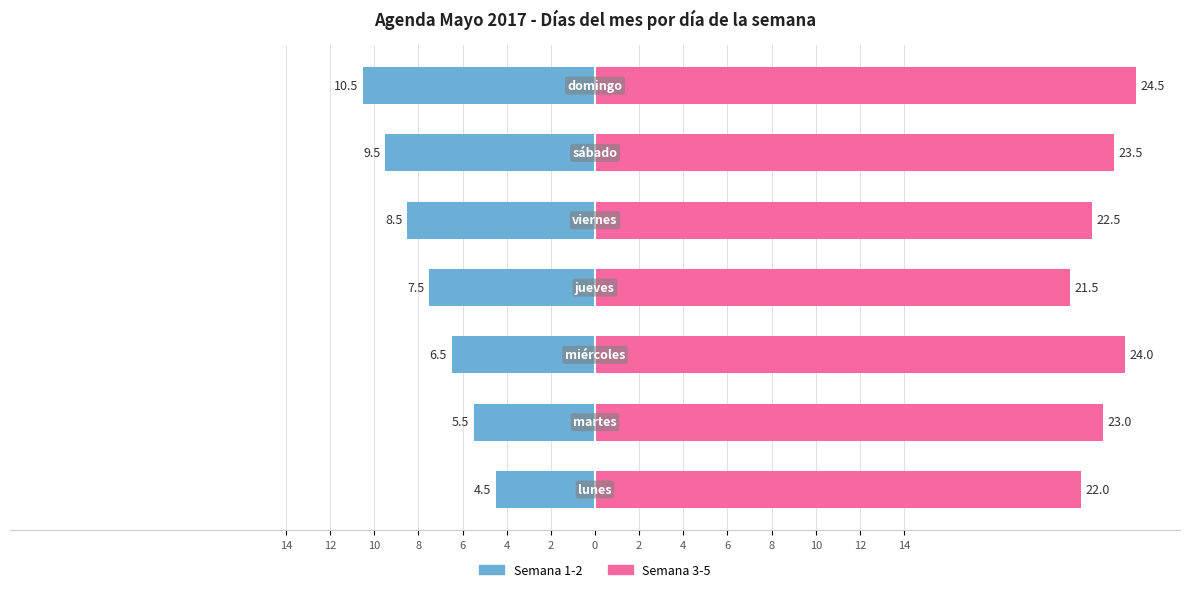

List the series in order of their overall mean, lowest first.

Semana 1-2, Semana 3-5